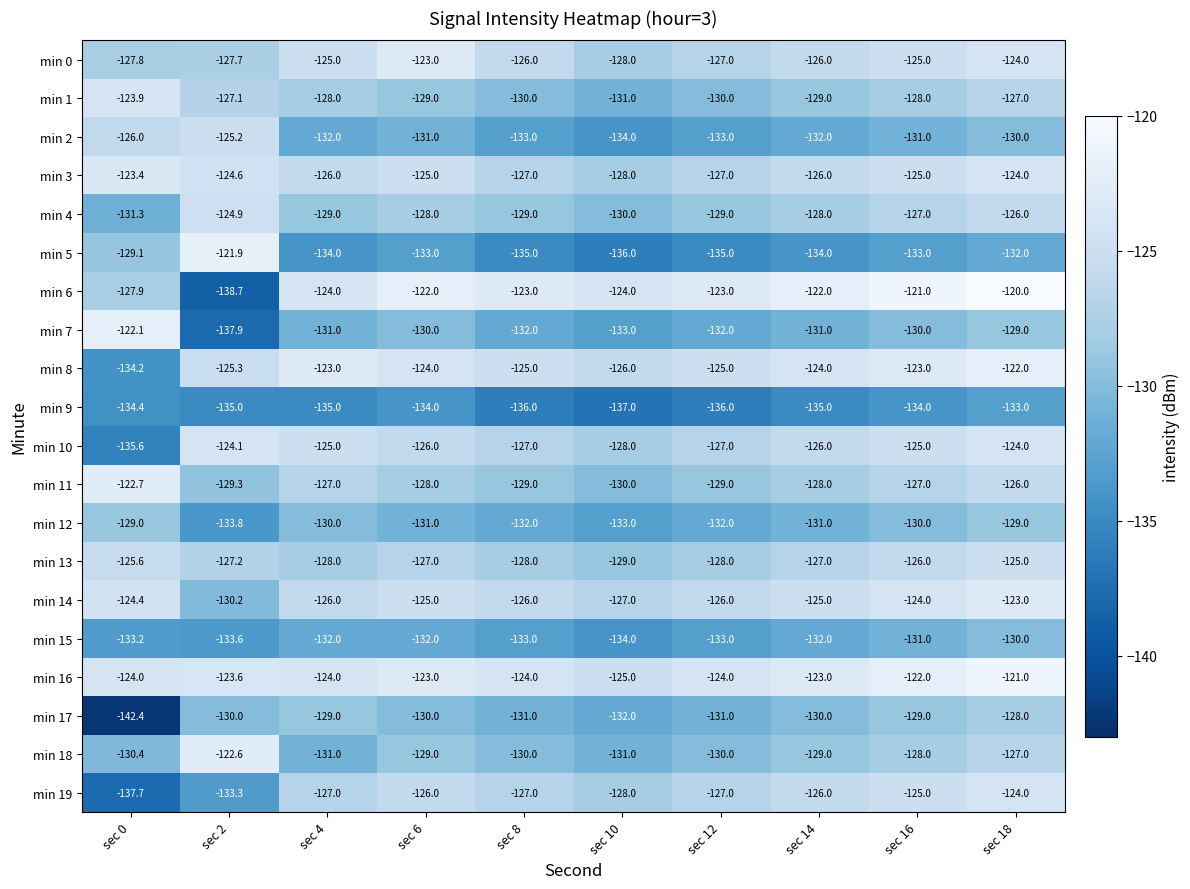

Where is min 6 nearest to the value -129?

sec 0